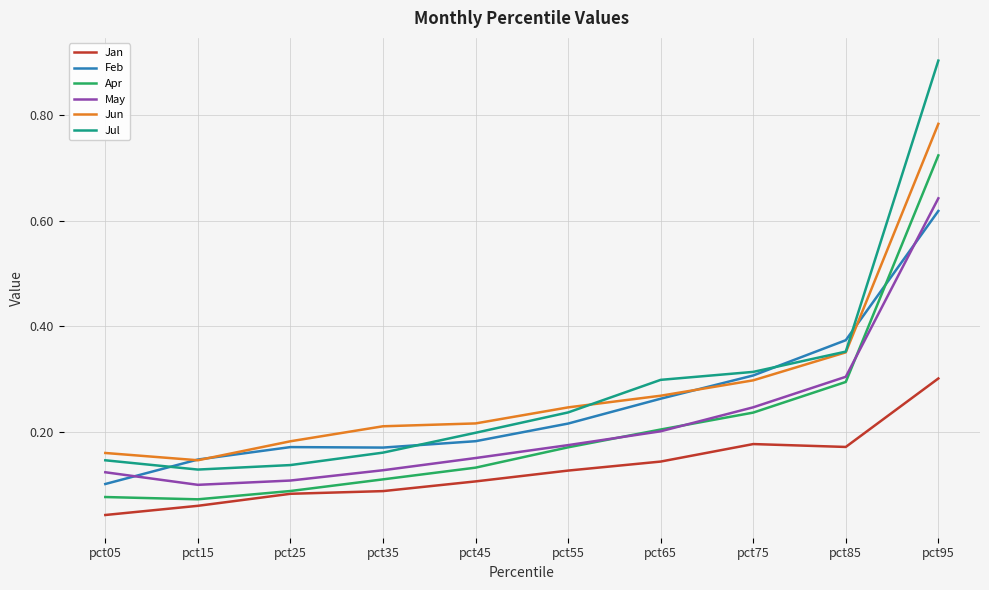

Is it true that Jan equals 0.1 at pct15?

True